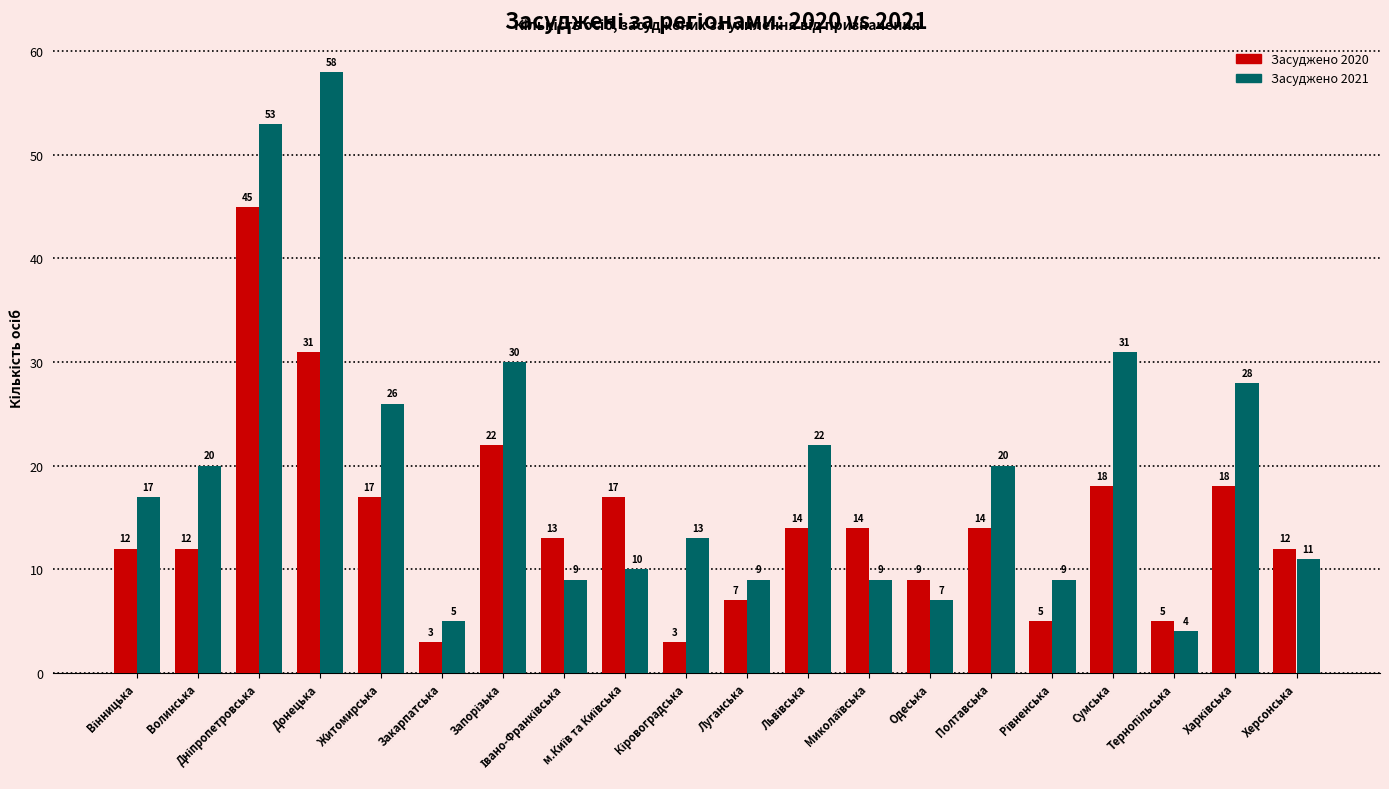

Which series has the largest total across all categories?

Засуджено 2021